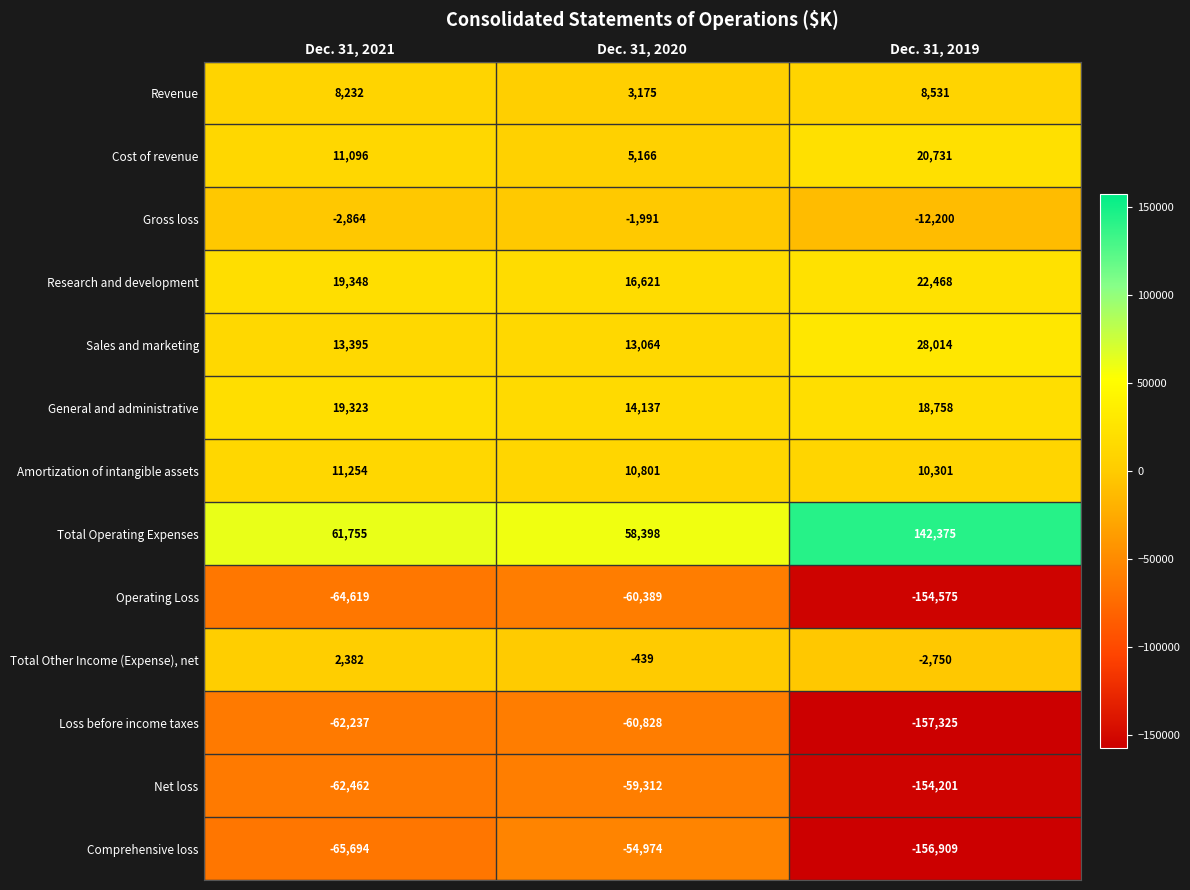

At which label does General and administrative first exceed 18758?

Dec. 31, 2021